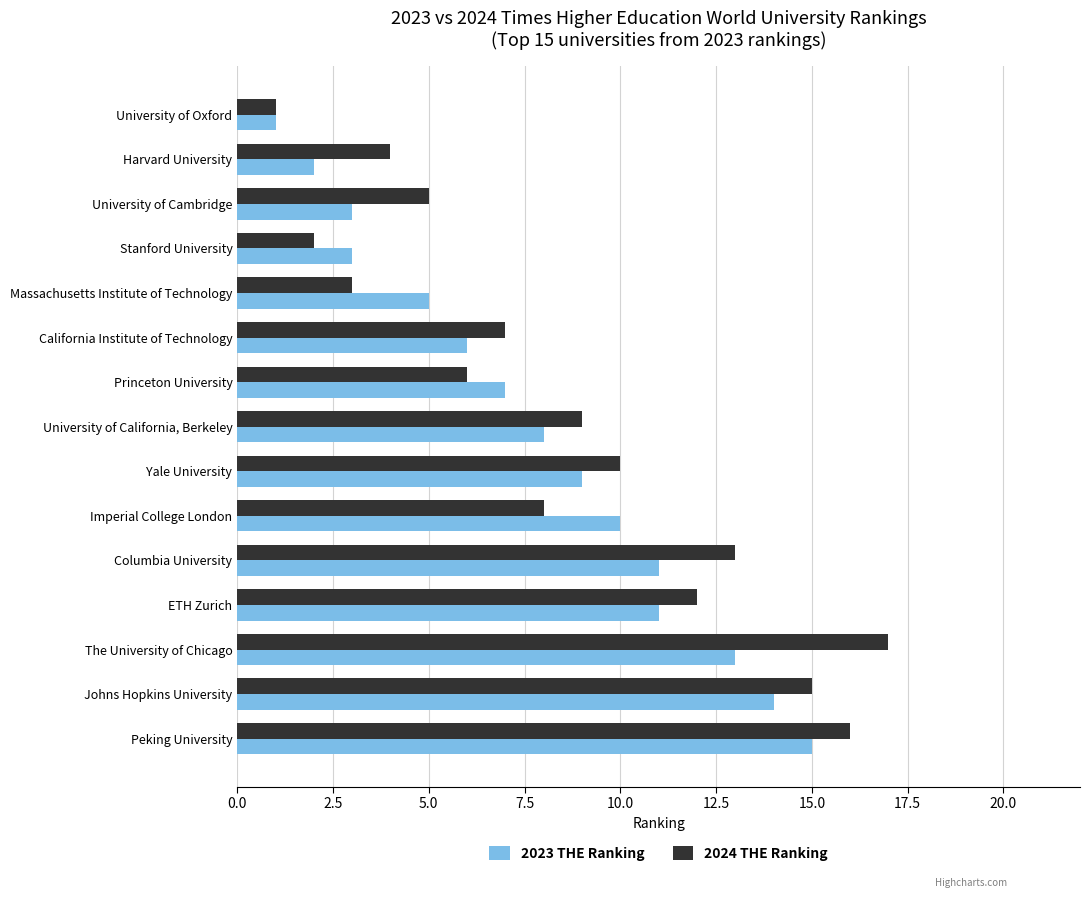

At which label does 2024 THE Ranking reach its peak?

The University of Chicago